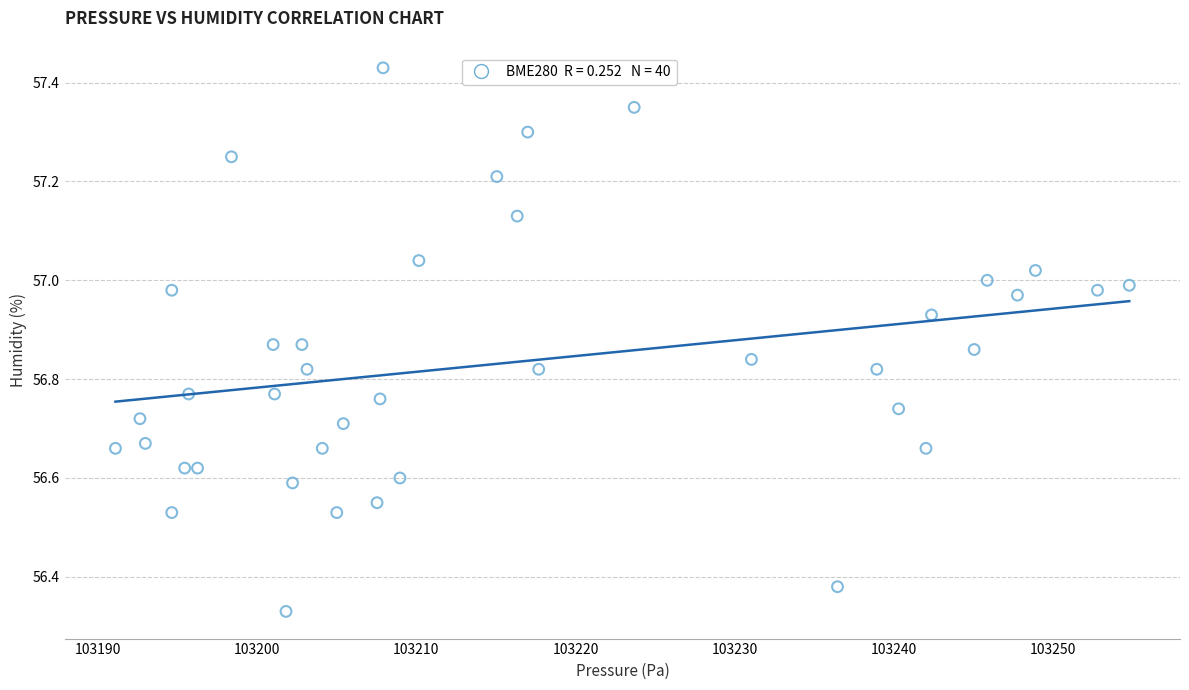

What is the range of Y values (max minus min)?

1.1